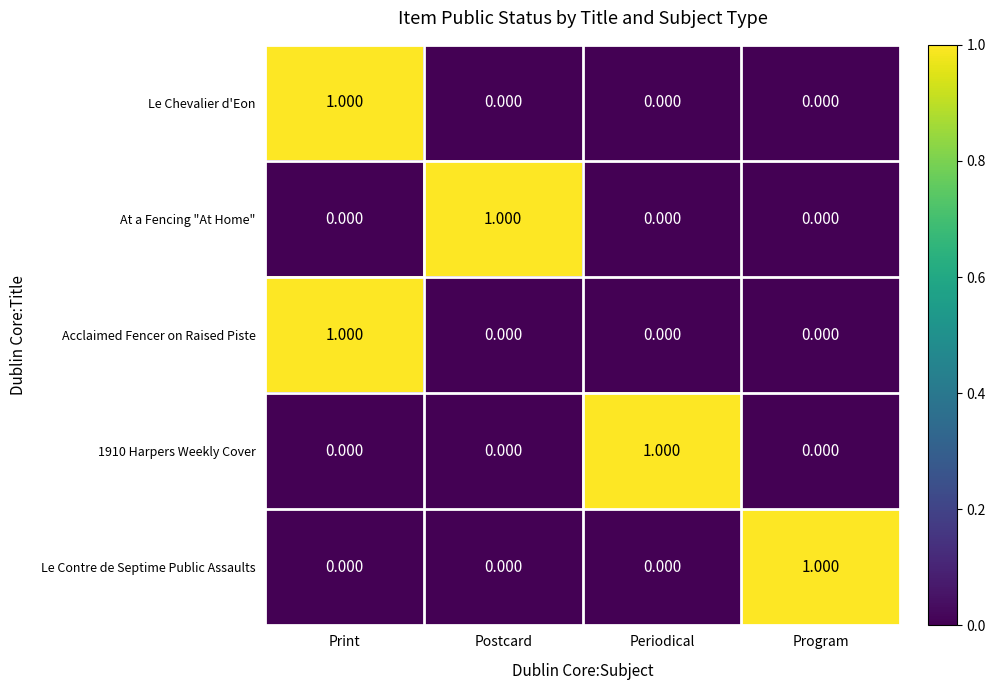

At which label does Le Chevalier d'Eon reach its peak?

Print